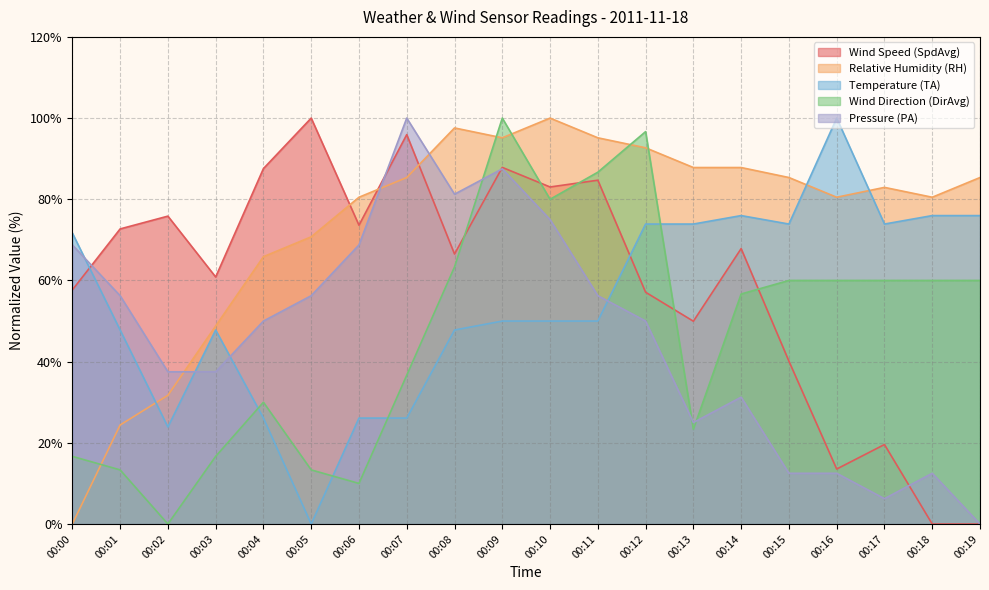

How many lines are shown in the chart?

5